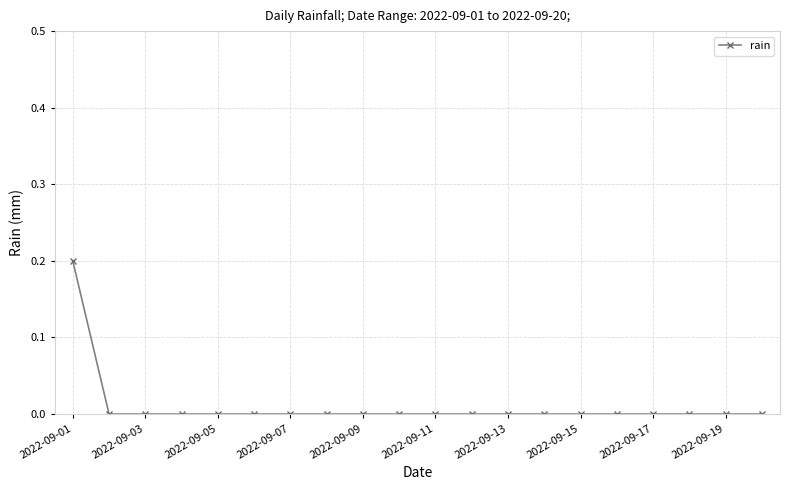

Reading left to right, extract all data points from this chart.

0.2	0.0	0.0	0.0	0.0	0.0	0.0	0.0	0.0	0.0	0.0	0.0	0.0	0.0	0.0	0.0	0.0	0.0	0.0	0.0